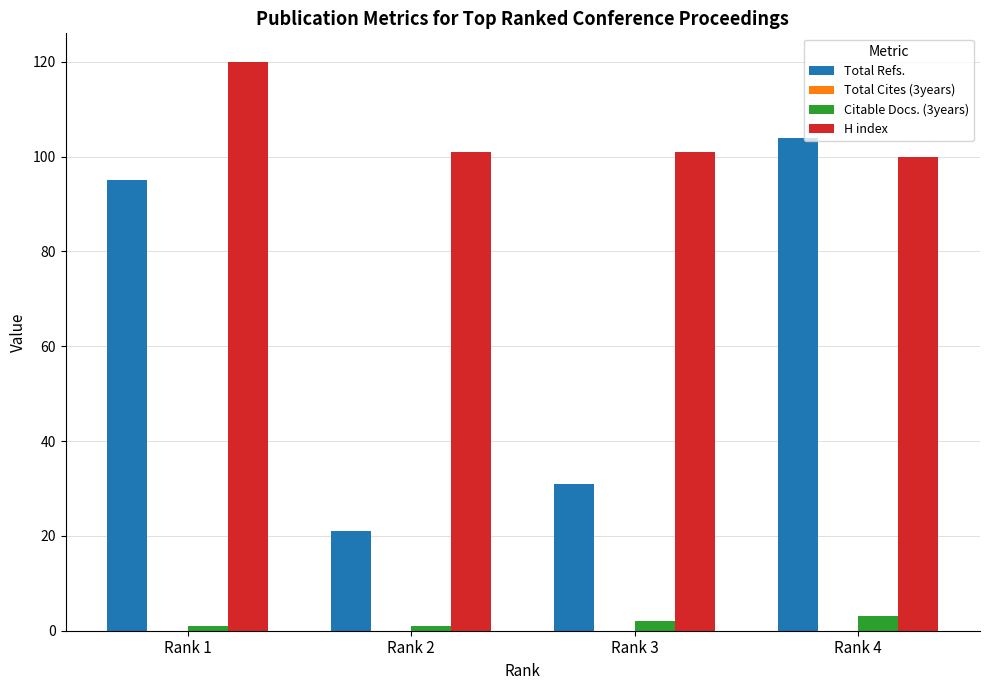

Is it true that H index equals 101 at Rank 3?

True